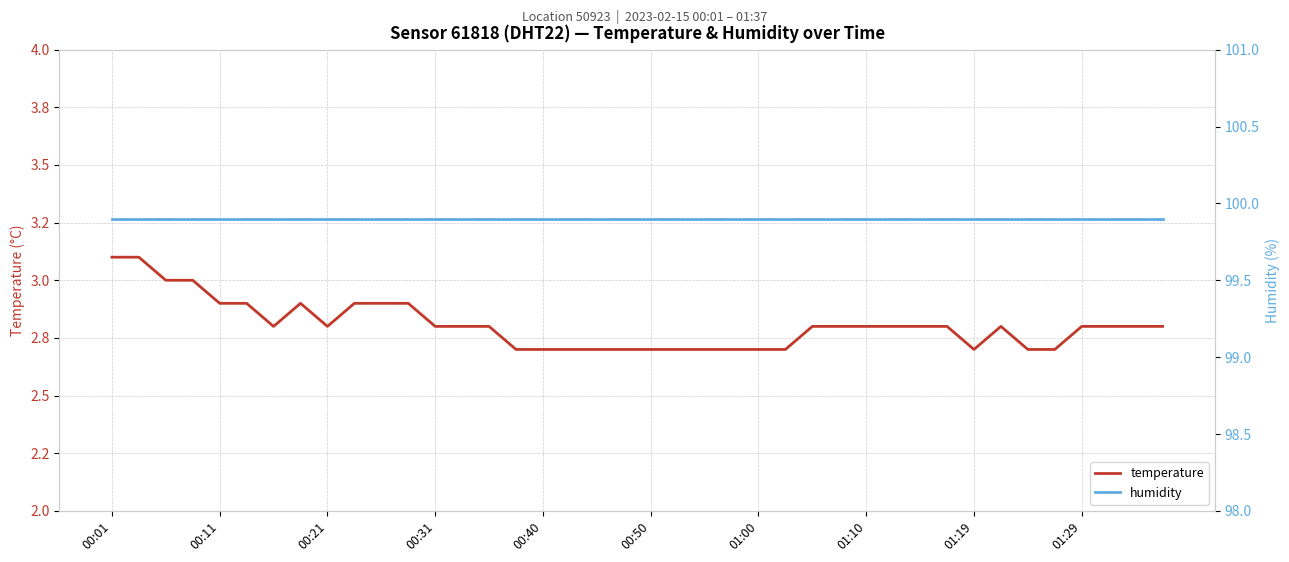

True or false: temperature has more than 0 interior local peaks.

True